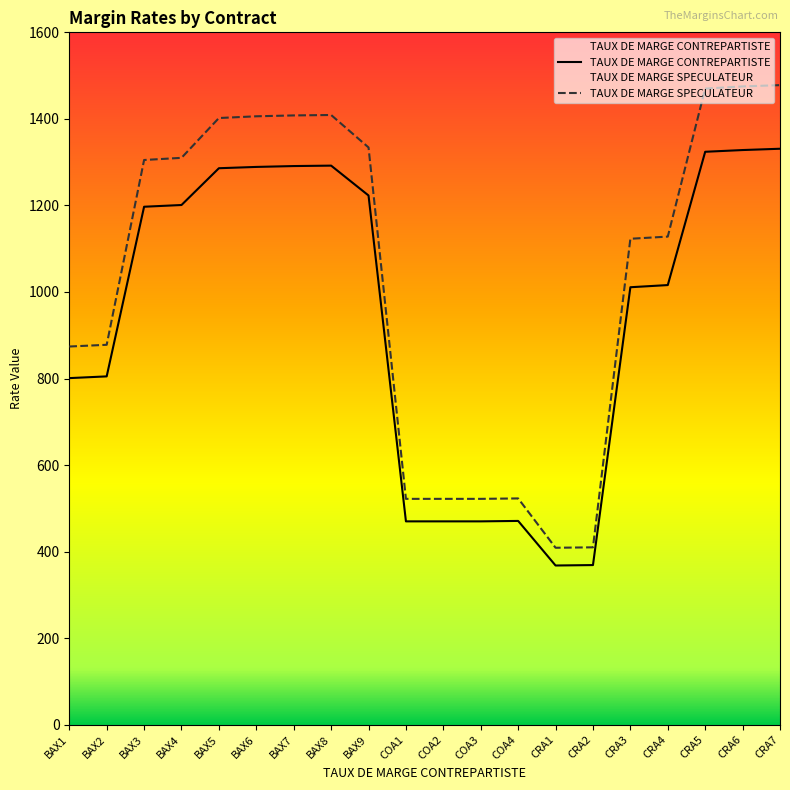

Where is TAUX DE MARGE SPECULATEUR nearest to the value 943?

BAX2